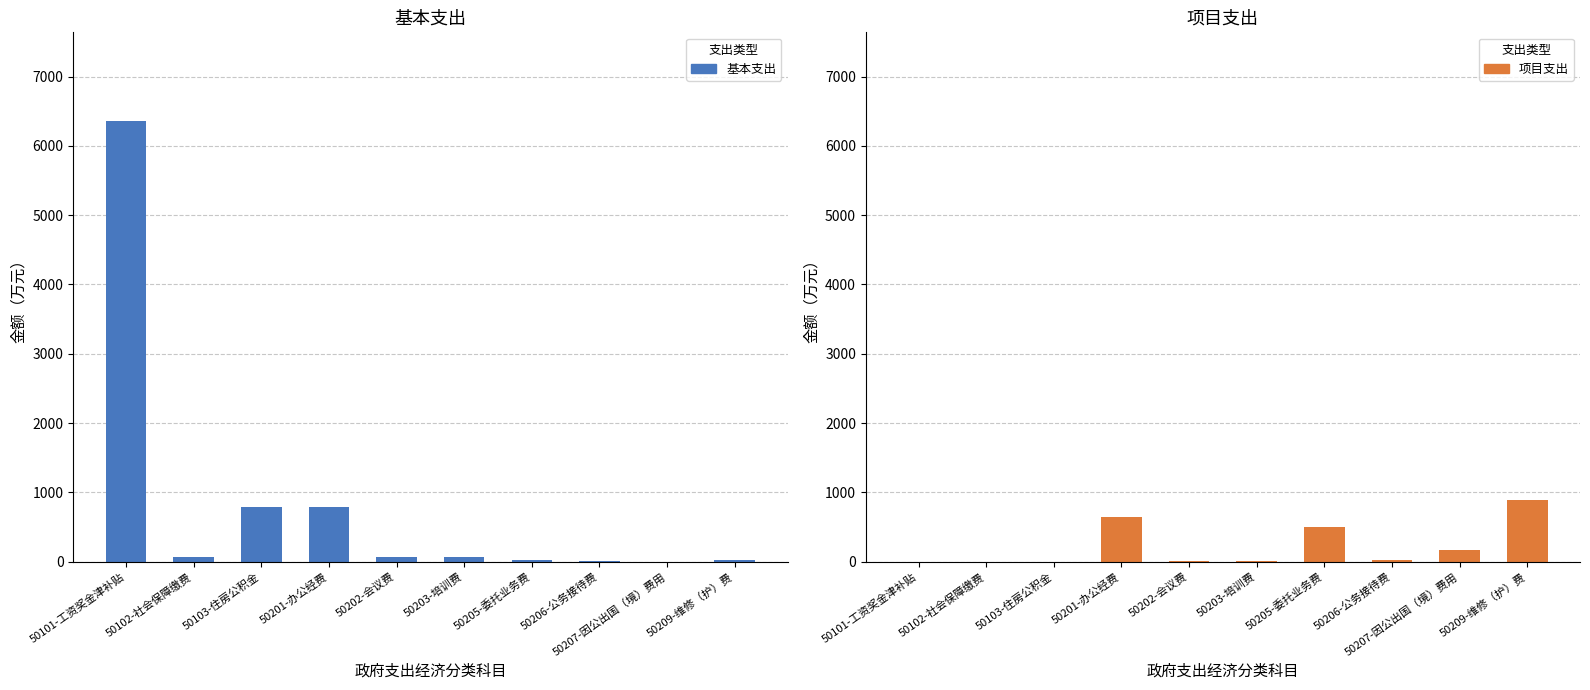

What is the value of the 项目支出 bar at the 9th from the left?

162.0